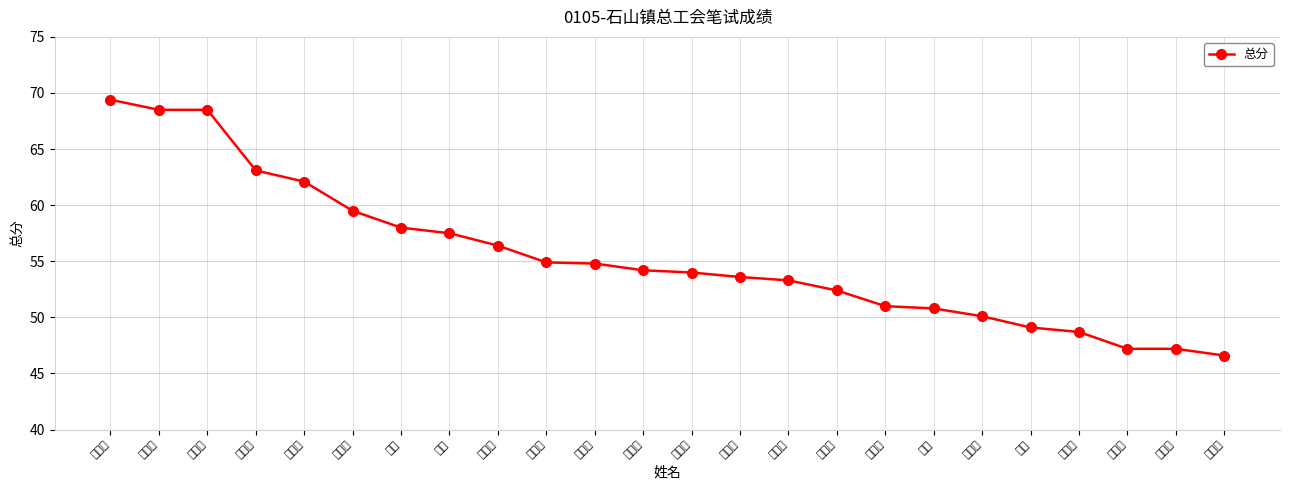

At which category does the chart reach its peak across all series?

李德丽